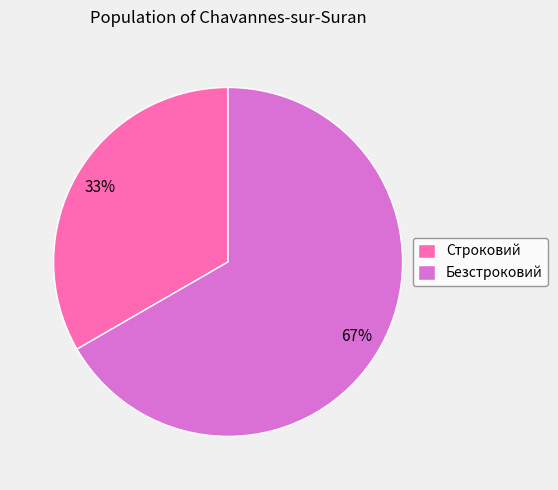

The Безстроковий slice represents 67% of the pie. True or false?

True